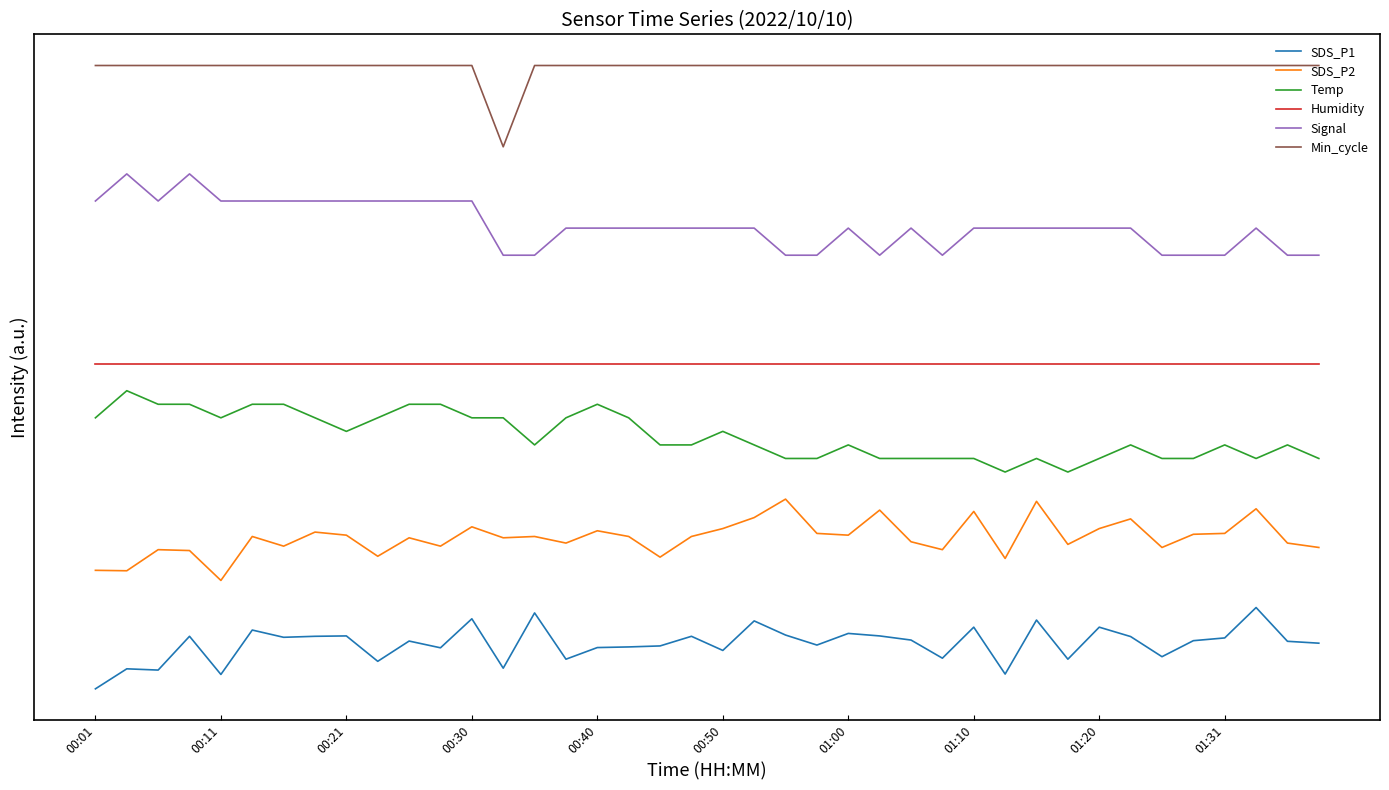

Which series has the largest total across all categories?

Min_cycle